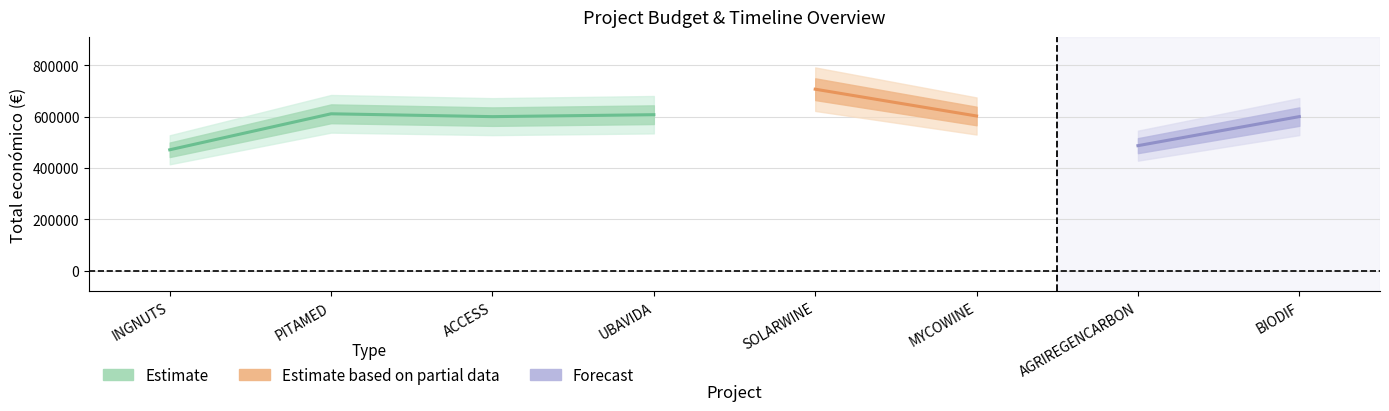

List the labels in order of Total económico value, largest first.

SOLARWINE, PITAMED, UBAVIDA, MYCOWINE, BIODIF, ACCESS, AGRIREGENCARBON, INGNUTS